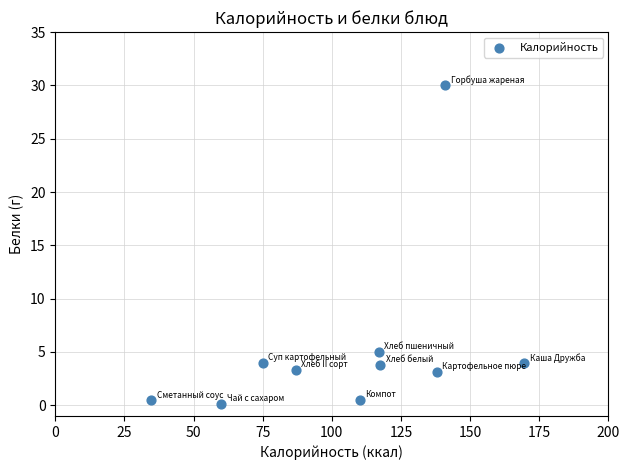

What Y value in the scatter plot is closest to 15?

5.0